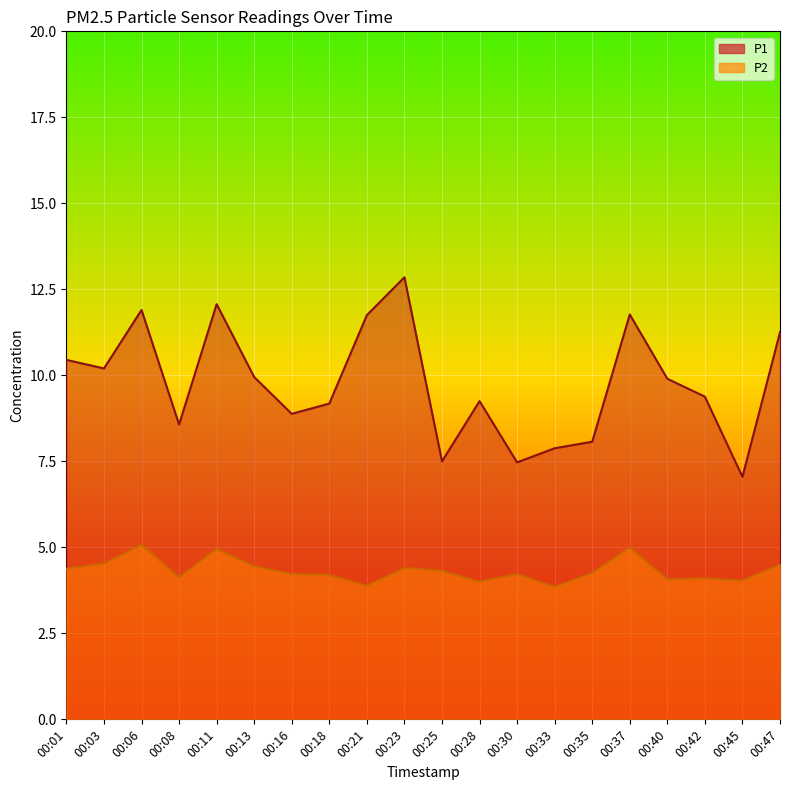

Rank the series by their average value, from lowest to highest.

P2, P1